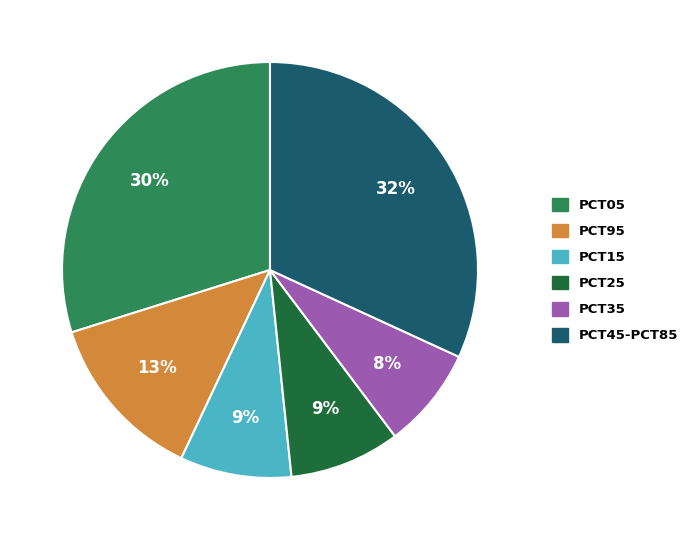

To the nearest percent, what is the average slice percentage?

17%